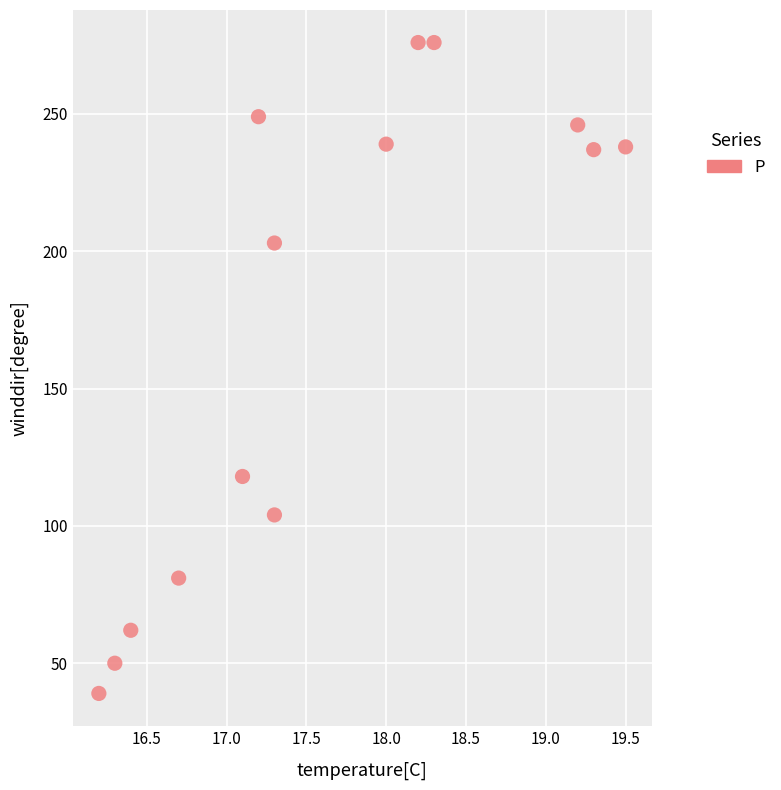

What Y value in the scatter plot is closest to 157?

118